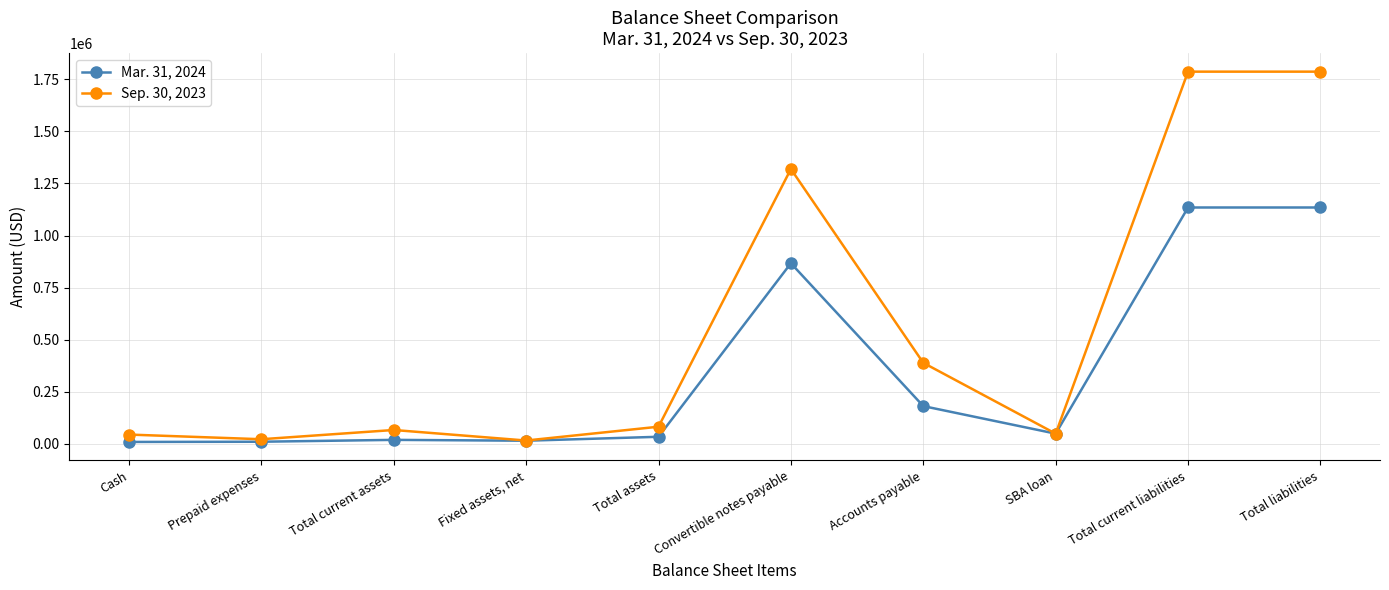

What is the average value of the Mar. 31, 2024 series?

345265